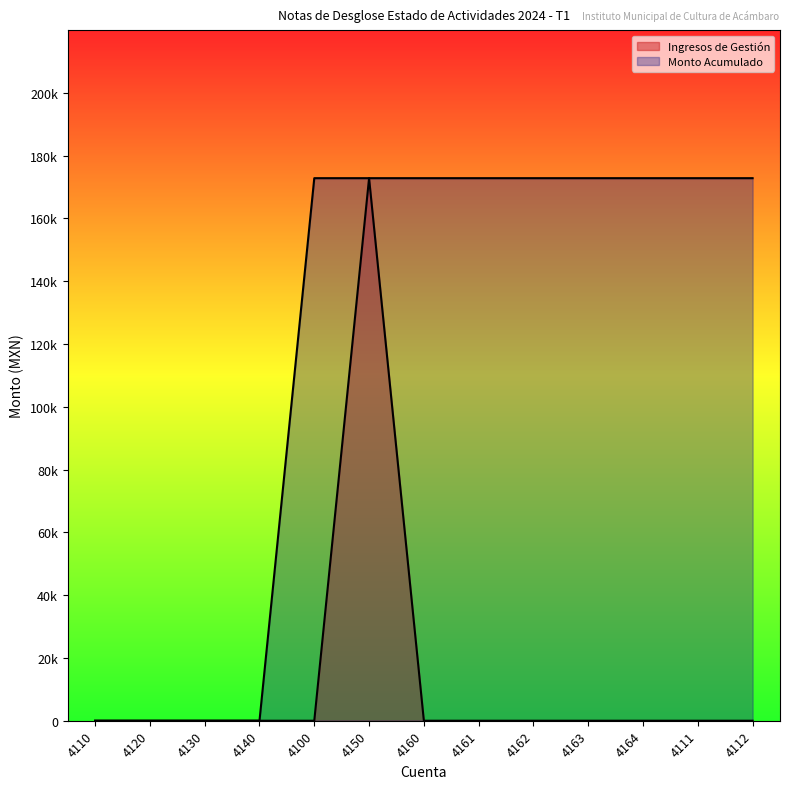

Where does the Monto Acumulado series first go above 172832?

4100